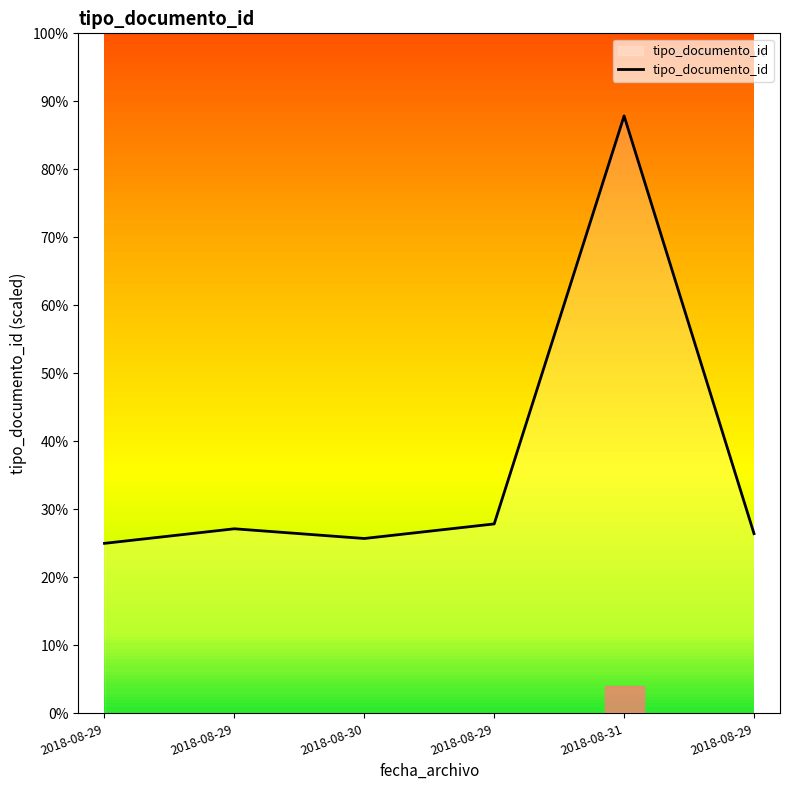

How many lines are shown in the chart?

1